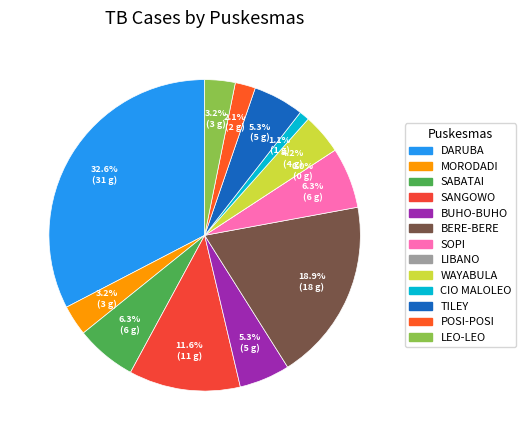

What portion of the pie excludes LEO-LEO?

96.8%